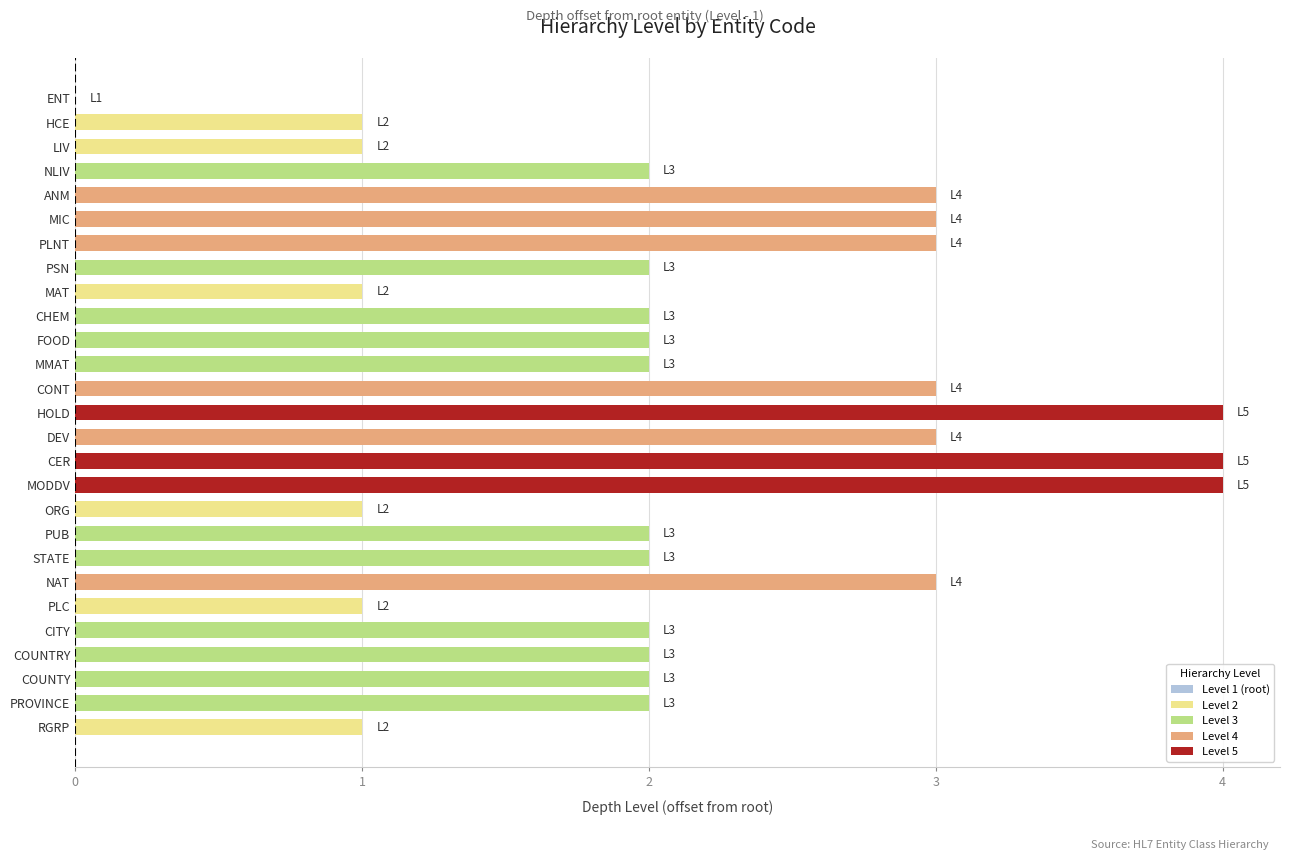

Is it true that the value at ENT is -3?

False